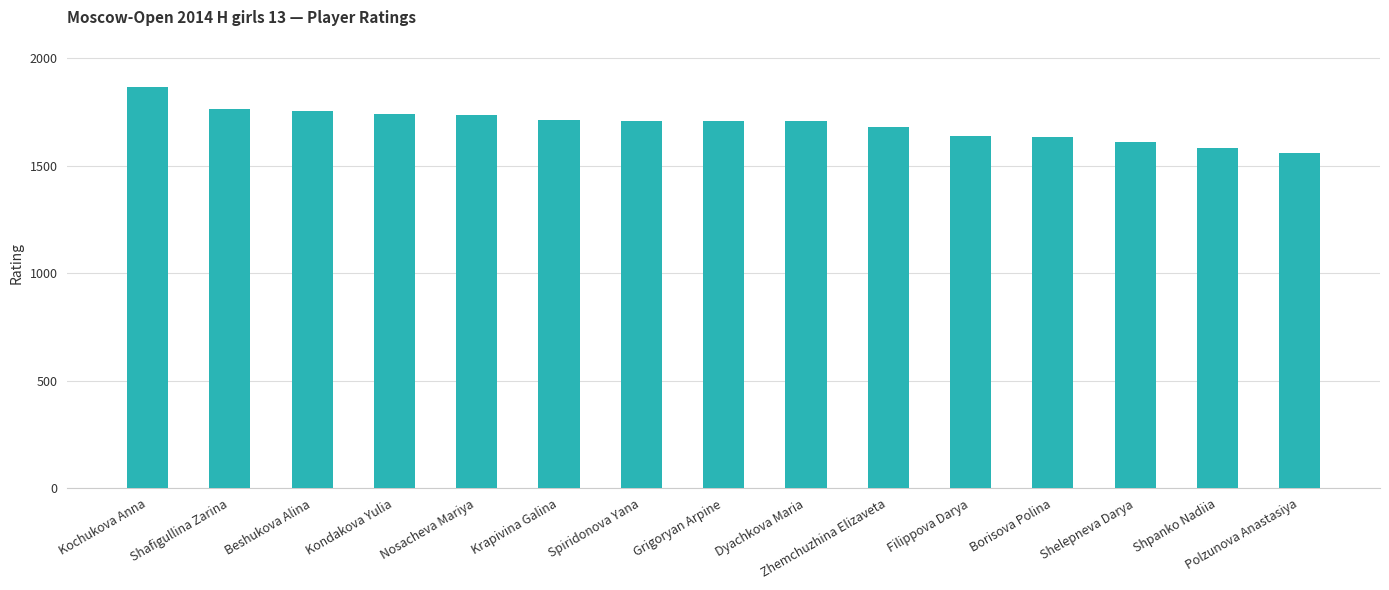

What is the label of the 6th bar from the right?

Zhemchuzhina Elizaveta